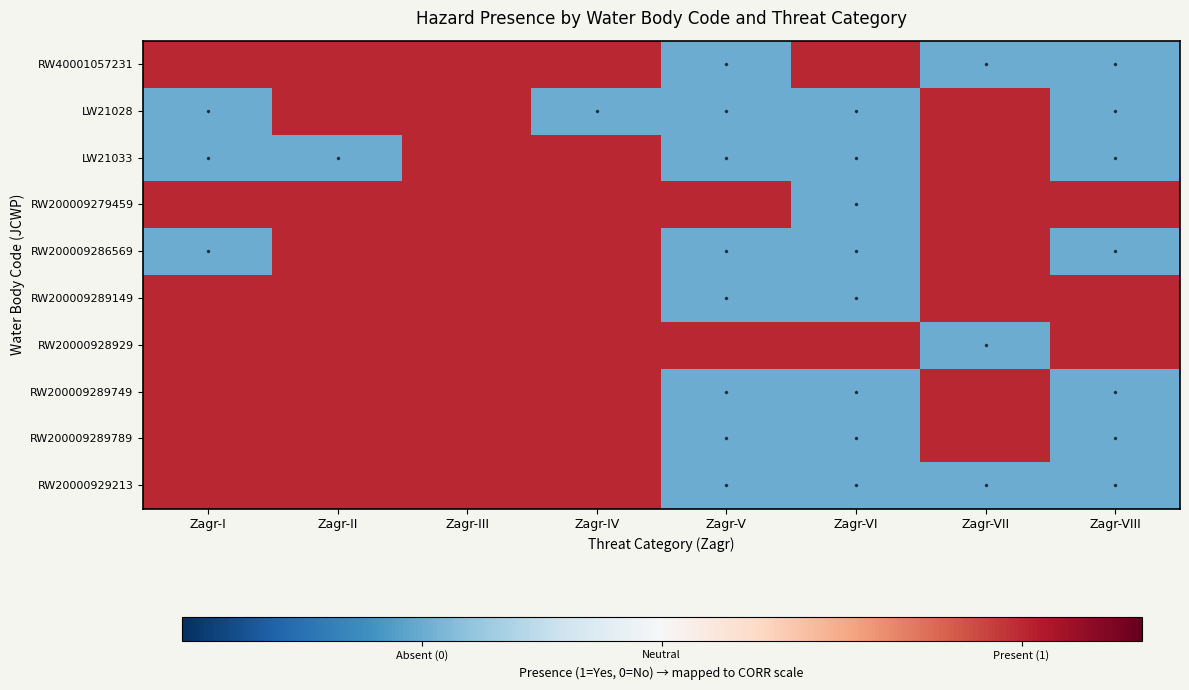

Reading left to right, extract all data points from this chart.

RW40001057231: Zagr-I=0.8	Zagr-II=0.8	Zagr-III=0.8	Zagr-IV=0.8	Zagr-V=-0.5	Zagr-VI=0.8	Zagr-VII=-0.5	Zagr-VIII=-0.5
LW21028: Zagr-I=-0.5	Zagr-II=0.8	Zagr-III=0.8	Zagr-IV=-0.5	Zagr-V=-0.5	Zagr-VI=-0.5	Zagr-VII=0.8	Zagr-VIII=-0.5
LW21033: Zagr-I=-0.5	Zagr-II=-0.5	Zagr-III=0.8	Zagr-IV=0.8	Zagr-V=-0.5	Zagr-VI=-0.5	Zagr-VII=0.8	Zagr-VIII=-0.5
RW200009279459: Zagr-I=0.8	Zagr-II=0.8	Zagr-III=0.8	Zagr-IV=0.8	Zagr-V=0.8	Zagr-VI=-0.5	Zagr-VII=0.8	Zagr-VIII=0.8
RW200009286569: Zagr-I=-0.5	Zagr-II=0.8	Zagr-III=0.8	Zagr-IV=0.8	Zagr-V=-0.5	Zagr-VI=-0.5	Zagr-VII=0.8	Zagr-VIII=-0.5
RW200009289149: Zagr-I=0.8	Zagr-II=0.8	Zagr-III=0.8	Zagr-IV=0.8	Zagr-V=-0.5	Zagr-VI=-0.5	Zagr-VII=0.8	Zagr-VIII=0.8
RW20000928929: Zagr-I=0.8	Zagr-II=0.8	Zagr-III=0.8	Zagr-IV=0.8	Zagr-V=0.8	Zagr-VI=0.8	Zagr-VII=-0.5	Zagr-VIII=0.8
RW200009289749: Zagr-I=0.8	Zagr-II=0.8	Zagr-III=0.8	Zagr-IV=0.8	Zagr-V=-0.5	Zagr-VI=-0.5	Zagr-VII=0.8	Zagr-VIII=-0.5
RW200009289789: Zagr-I=0.8	Zagr-II=0.8	Zagr-III=0.8	Zagr-IV=0.8	Zagr-V=-0.5	Zagr-VI=-0.5	Zagr-VII=0.8	Zagr-VIII=-0.5
RW20000929213: Zagr-I=0.8	Zagr-II=0.8	Zagr-III=0.8	Zagr-IV=0.8	Zagr-V=-0.5	Zagr-VI=-0.5	Zagr-VII=-0.5	Zagr-VIII=-0.5